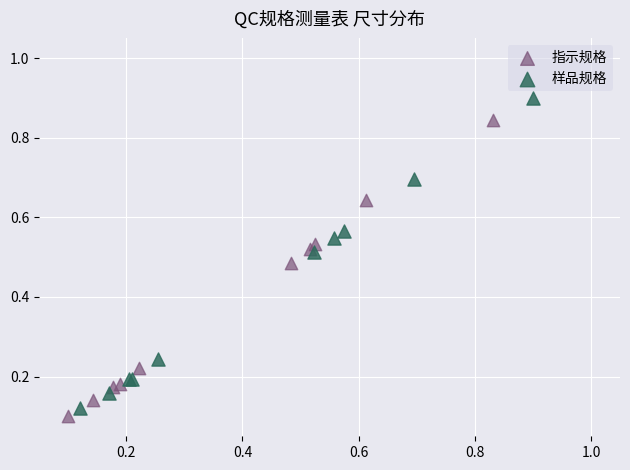

Which series reaches the minimum Y coordinate?

指示规格